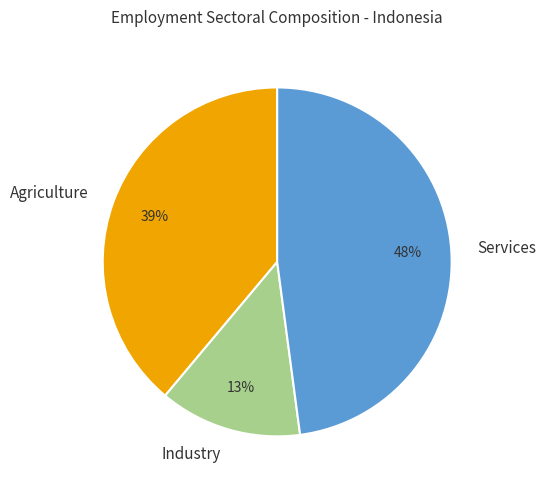

Rank the categories by value from highest to lowest.

Services, Agriculture, Industry